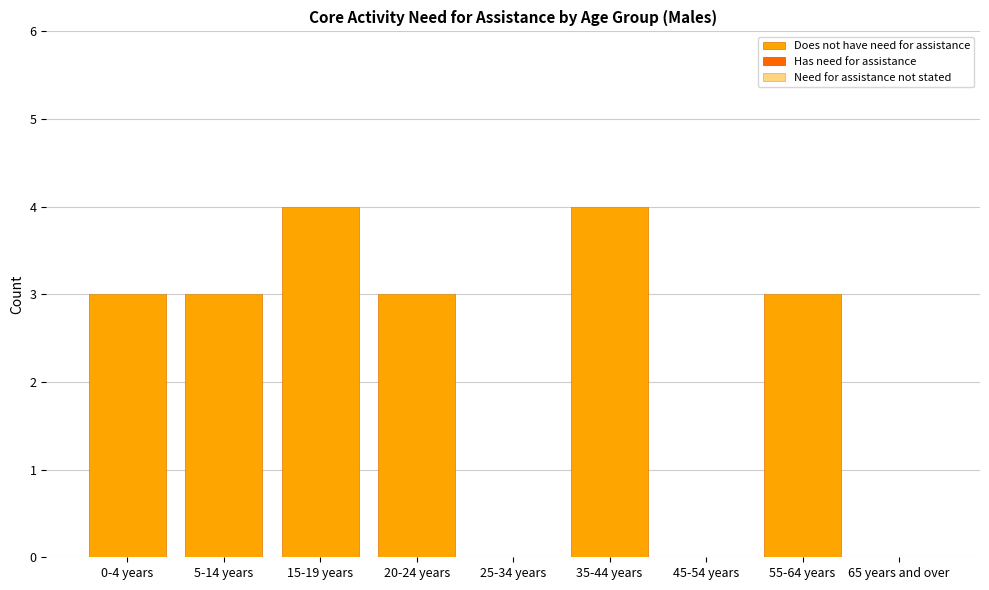

Count the number of categories in the chart.

9